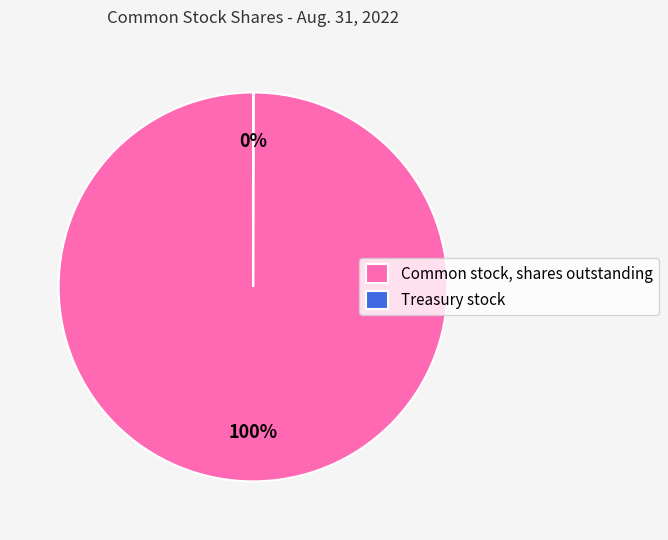

Is it true that Common stock, shares outstanding is 100% of the pie?

True